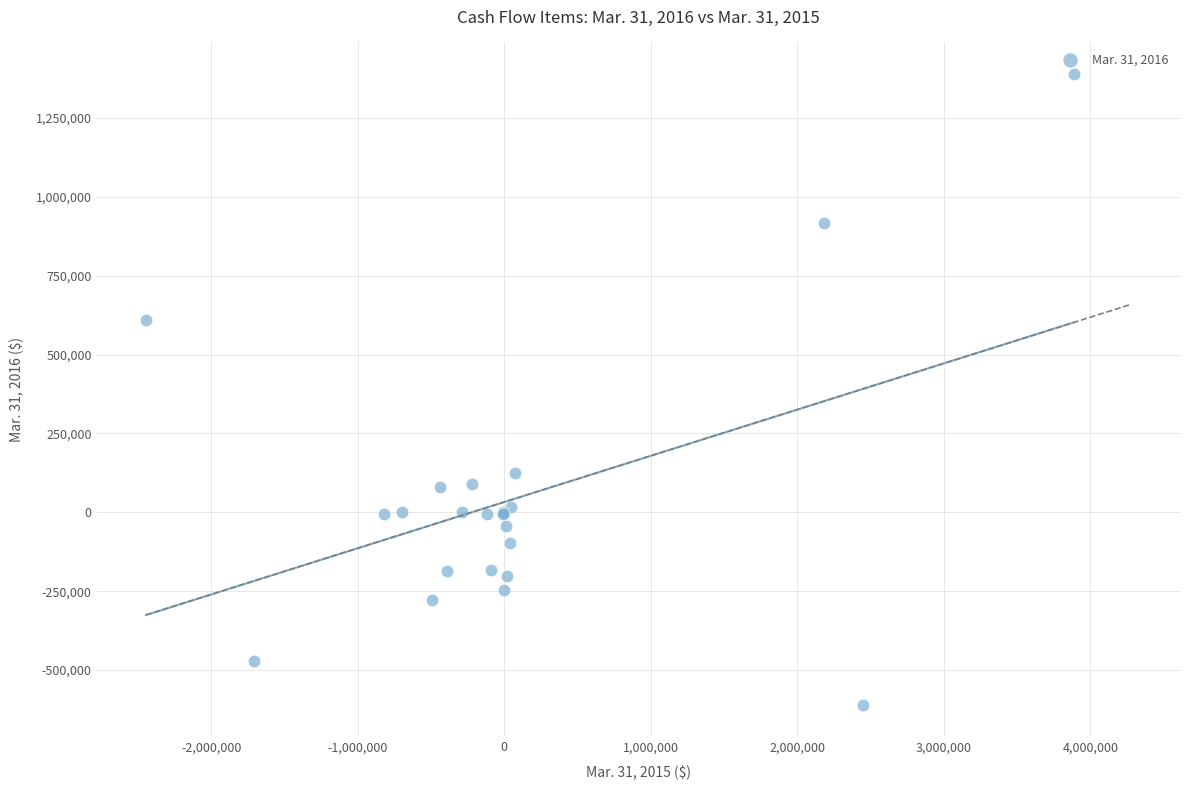

What Y value in the scatter plot is closest to 389702?

610089